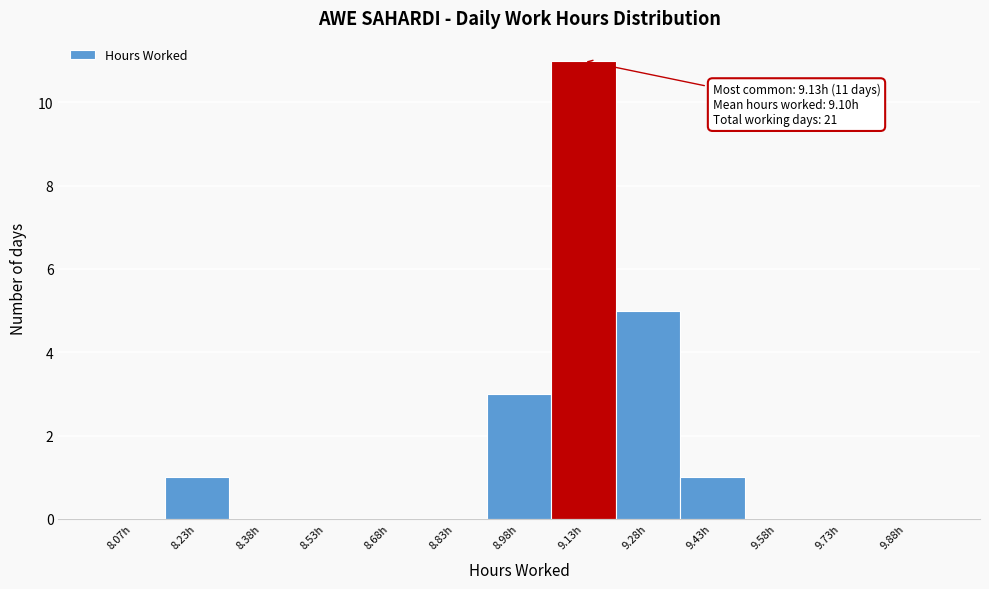

Over which range of the x-axis is the bar tallest?

9.05 to 9.20